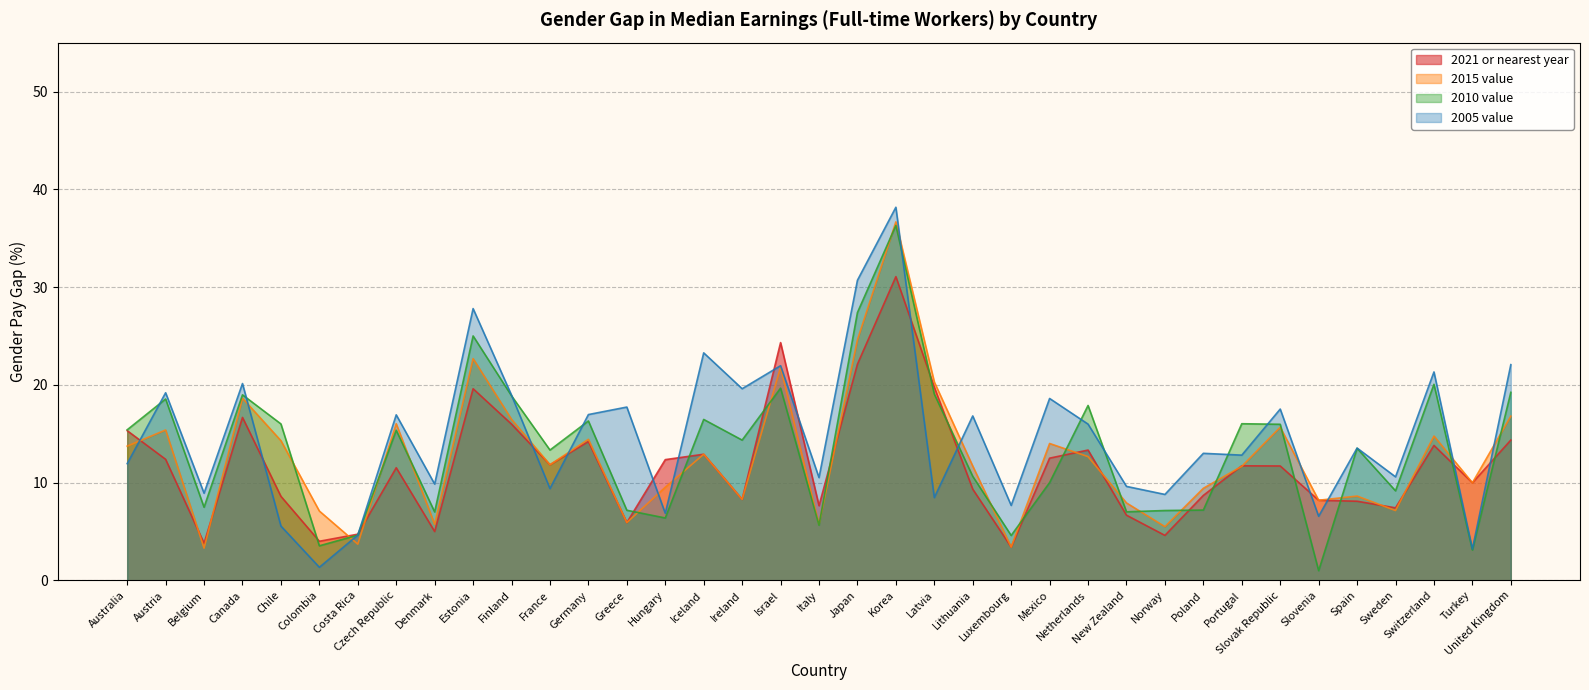

The value of 2010 value at Belgium is 2.1. True or false?

False